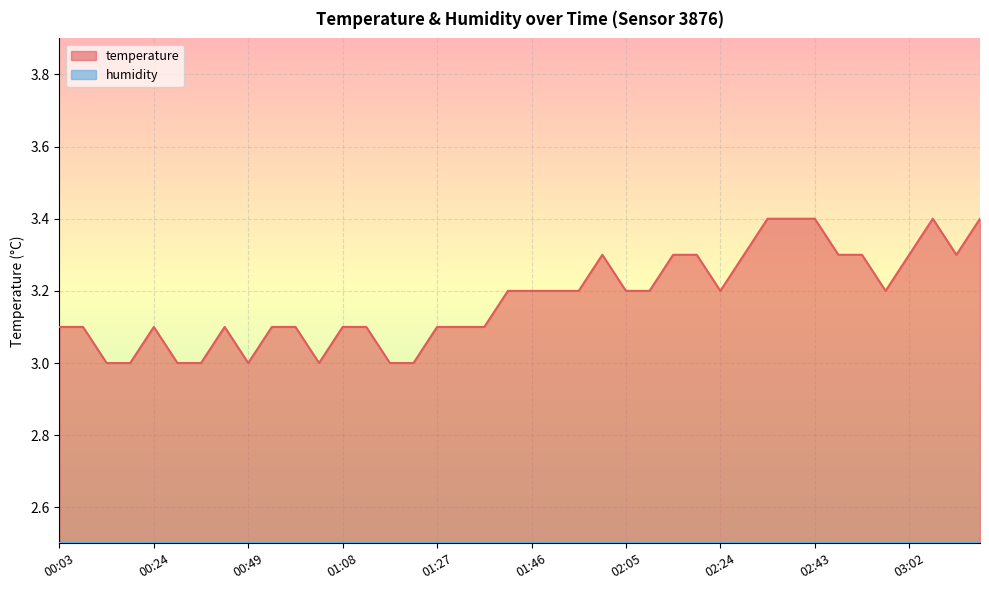

What is the total value across all series at 02:43?

5.9